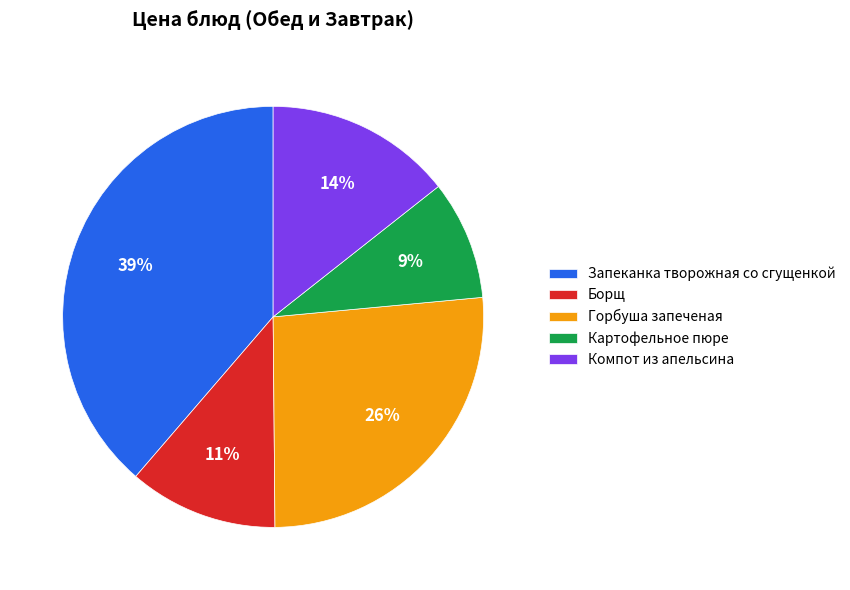

Approximately how many times larger is the value at Картофельное пюре compared to Борщ?

0.8